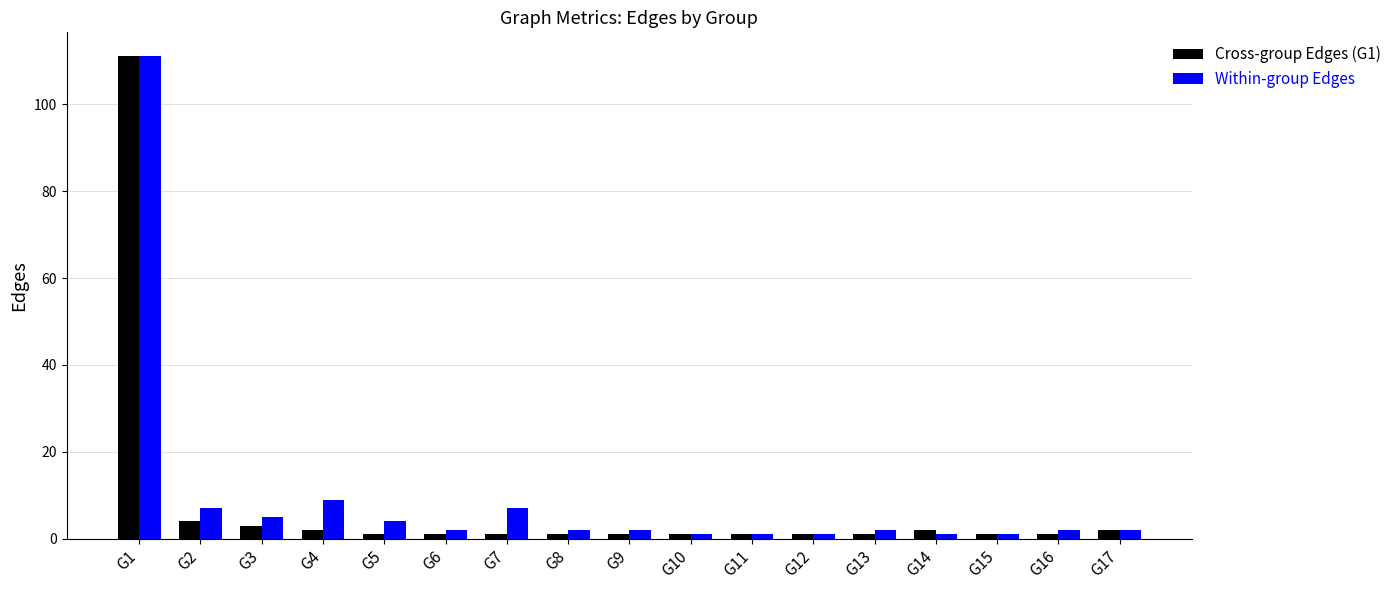

What is the sum of the Cross-group Edges (G1) values at G4 and G8?

3